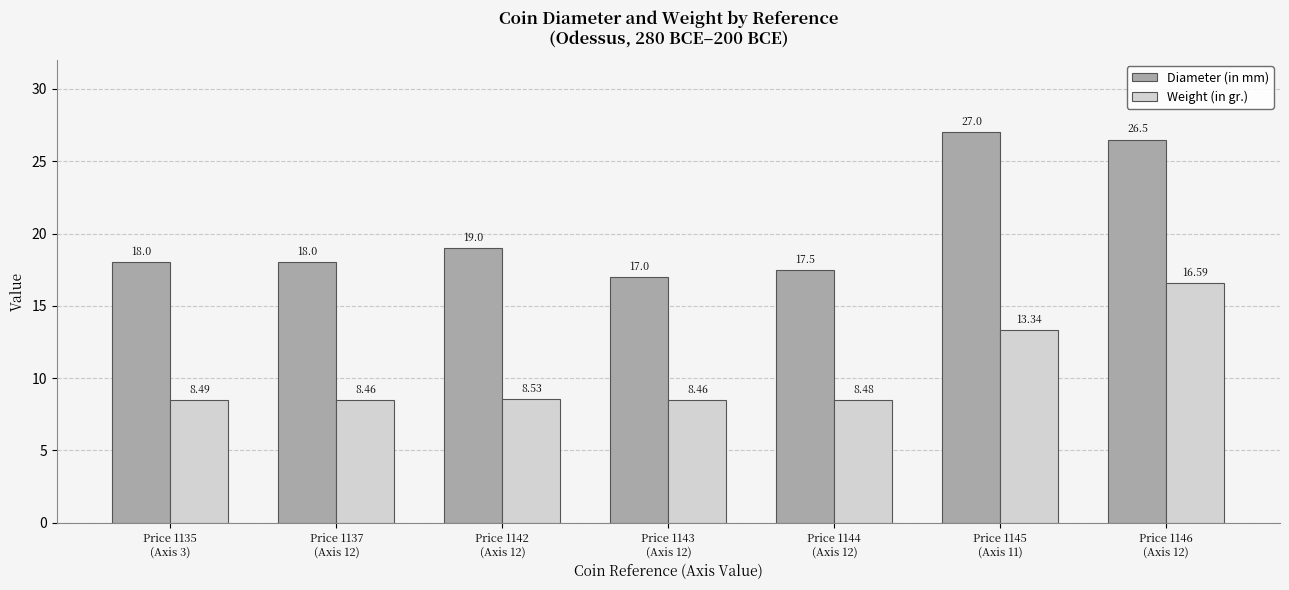

Does the chart contain stacked bars?

No